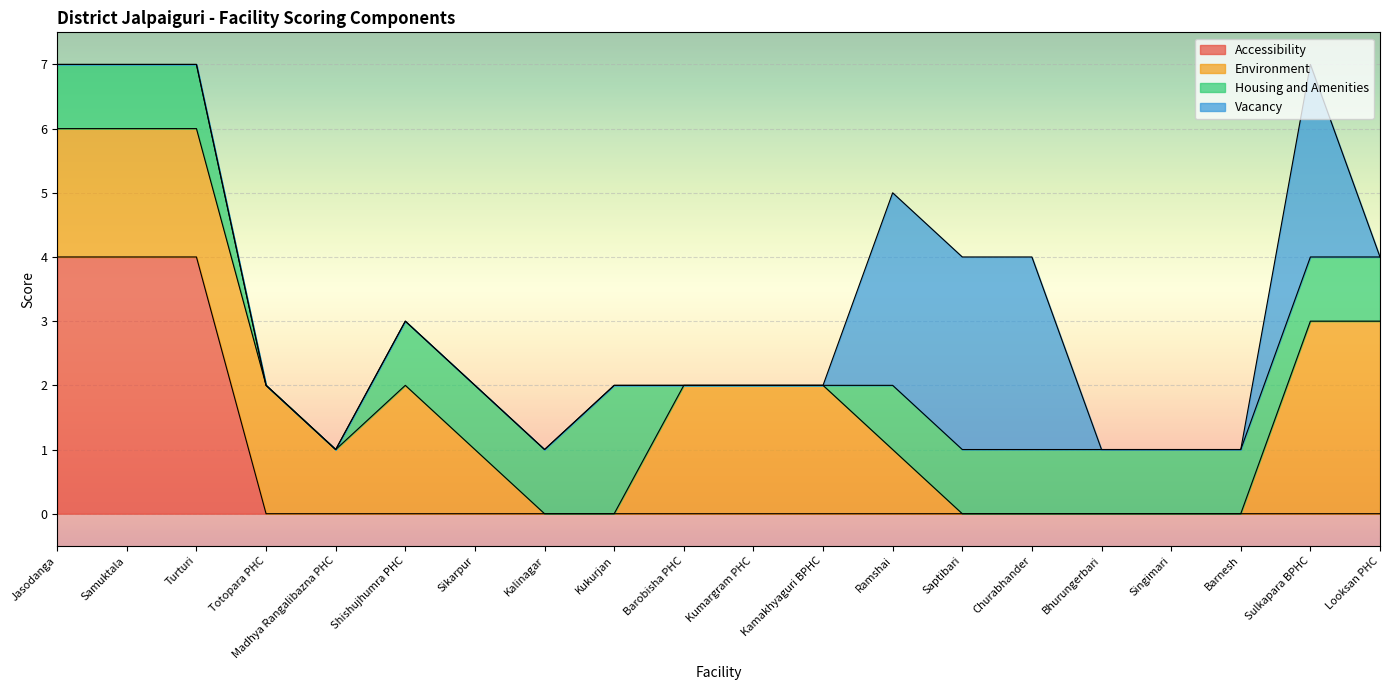

What is the label of the 19th point from the left?

Sulkapara BPHC